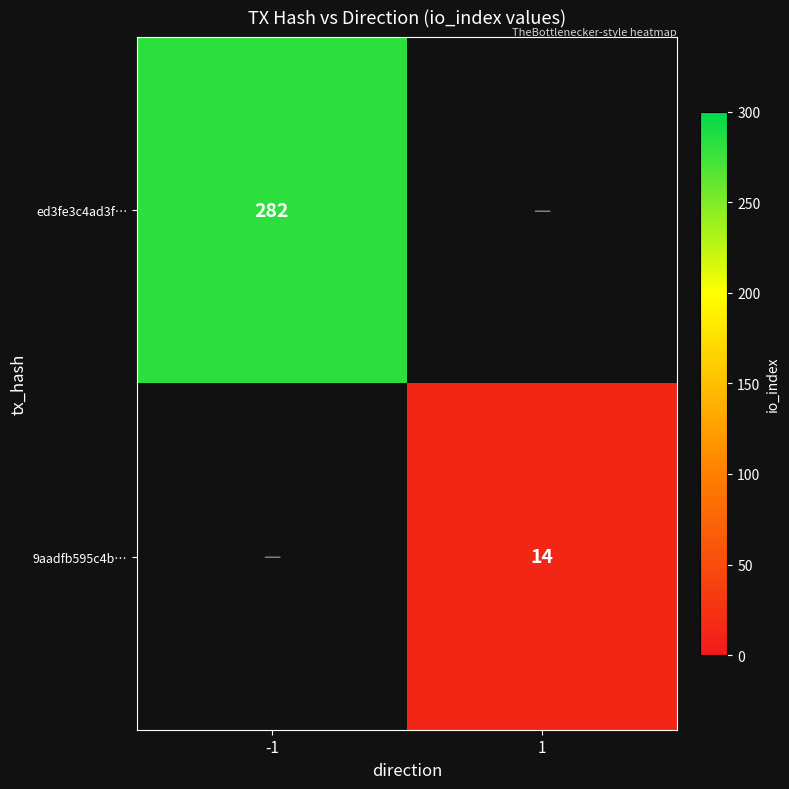

The value of ed3fe3c4ad3f… at -1 is 507. True or false?

False